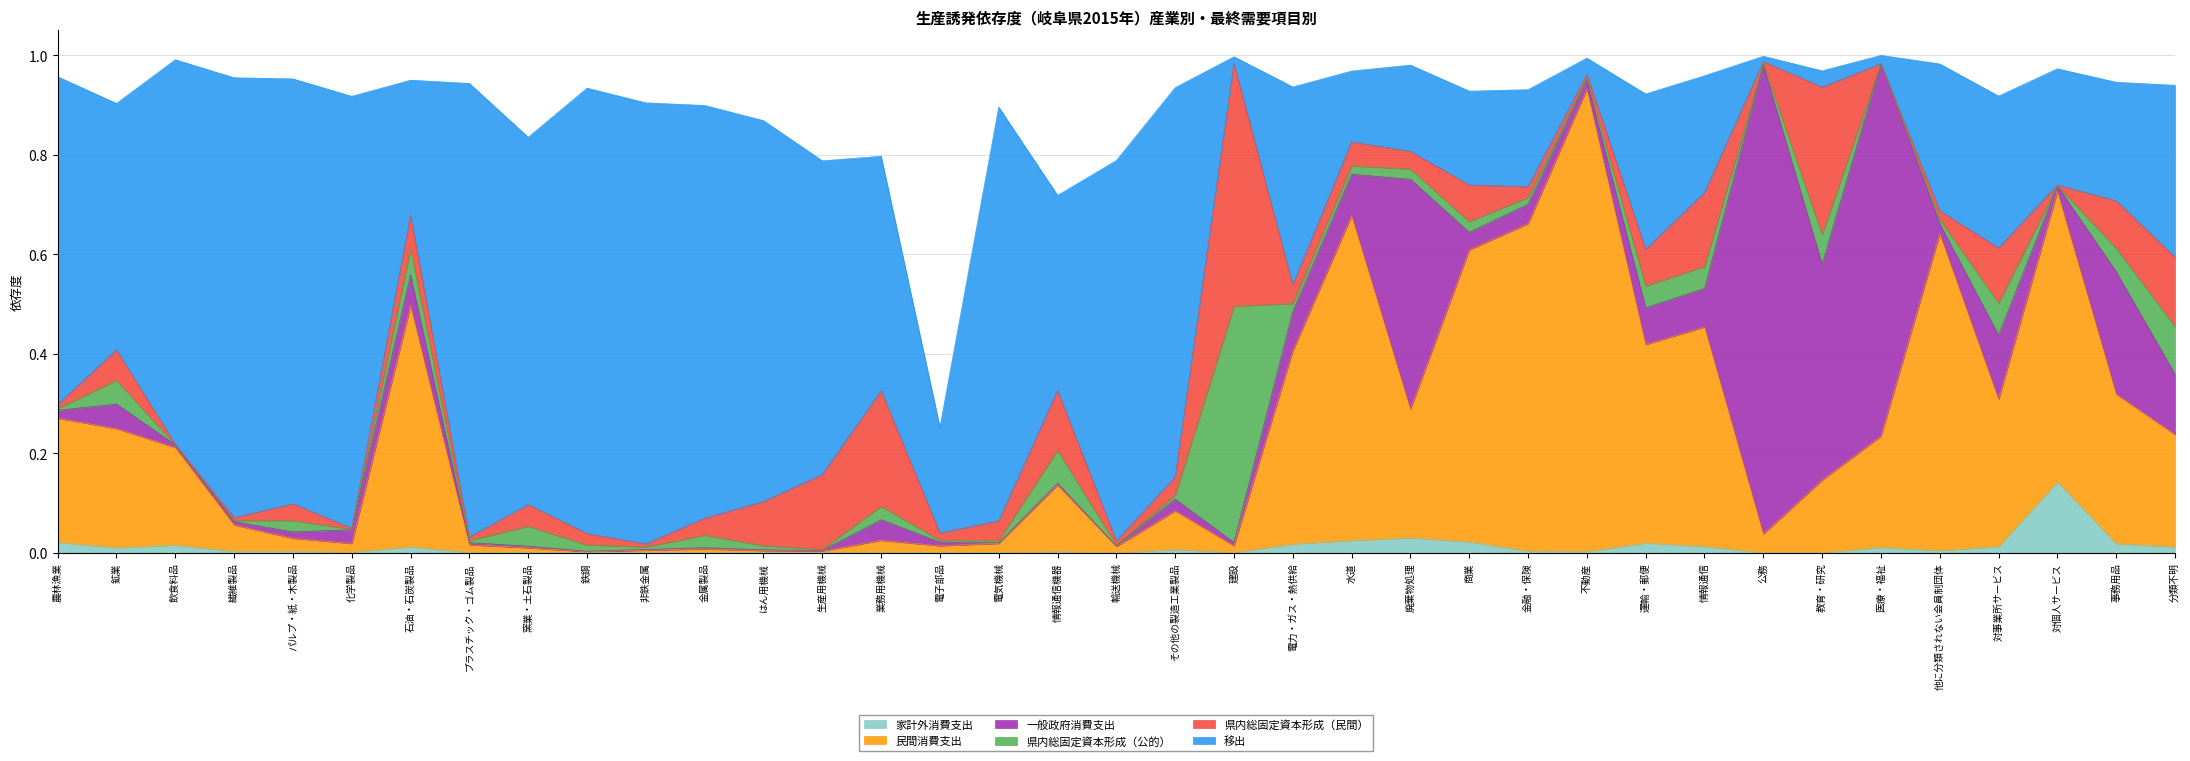

Reading left to right, list all the values displayed in this chart.

家計外消費支出: 0.0	0.0	0.0	0.0	0.0	0.0	0.0	0.0	0.0	0.0	0.0	0.0	0.0	0.0	0.0	0.0	0.0	0.0	0.0	0.0	0.0	0.0	0.0	0.0	0.0	0.0	0.0	0.0	0.0	0.0	0.0	0.0	0.0	0.0	0.1	0.0	0.0
民間消費支出: 0.2	0.2	0.2	0.1	0.0	0.0	0.5	0.0	0.0	0.0	0.0	0.0	0.0	0.0	0.0	0.0	0.0	0.1	0.0	0.1	0.0	0.4	0.7	0.3	0.6	0.7	0.9	0.4	0.4	0.0	0.1	0.2	0.6	0.3	0.6	0.3	0.2
一般政府消費支出: 0.0	0.0	0.0	0.0	0.0	0.0	0.1	0.0	0.0	0.0	0.0	0.0	0.0	0.0	0.0	0.0	0.0	0.0	0.0	0.0	0.0	0.1	0.1	0.5	0.0	0.0	0.0	0.1	0.1	0.9	0.4	0.7	0.0	0.1	0.0	0.2	0.1
県内総固定資本形成（公的）: 0.0	0.0	0.0	0.0	0.0	0.0	0.1	0.0	0.0	0.0	0.0	0.0	0.0	0.0	0.0	0.0	0.0	0.1	0.0	0.0	0.5	0.0	0.0	0.0	0.0	0.0	0.0	0.0	0.0	0.0	0.1	0.0	0.0	0.1	0.0	0.0	0.1
県内総固定資本形成（民間）: 0.0	0.1	0.0	0.0	0.0	0.0	0.1	0.0	0.0	0.0	0.0	0.0	0.1	0.2	0.2	0.0	0.0	0.1	0.0	0.0	0.5	0.0	0.0	0.0	0.1	0.0	0.0	0.1	0.1	0.0	0.3	0.0	0.0	0.1	0.0	0.1	0.1
移出: 0.7	0.5	0.8	0.9	0.9	0.9	0.3	0.9	0.7	0.9	0.9	0.8	0.8	0.6	0.5	0.2	0.8	0.4	0.8	0.8	0.0	0.4	0.1	0.2	0.2	0.2	0.0	0.3	0.2	0.0	0.0	0.0	0.3	0.3	0.2	0.2	0.3